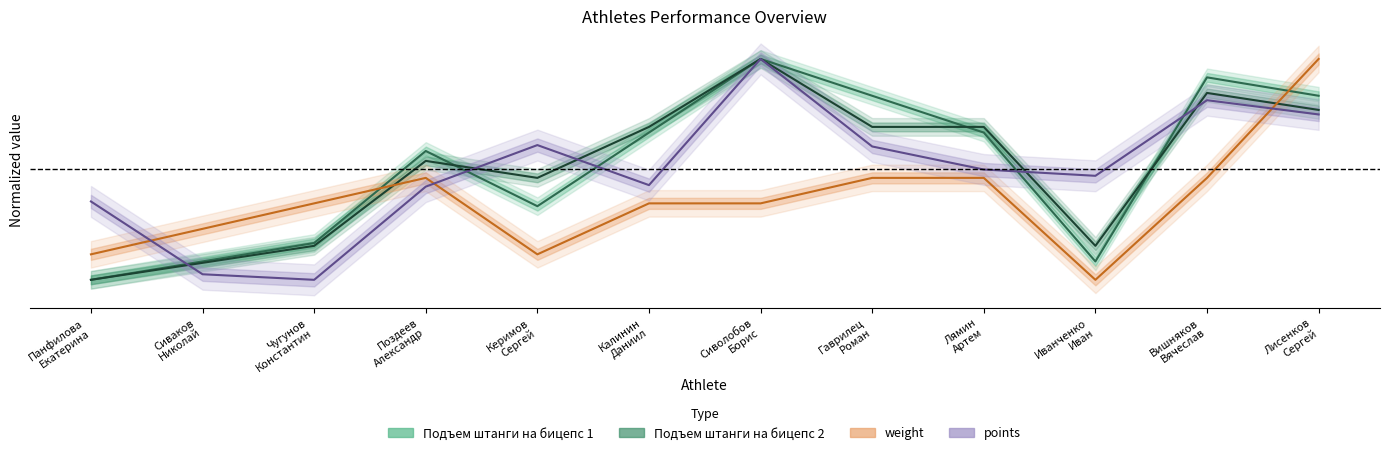

At which category does lift2 reach its first local peak?

Поздеев
Александр